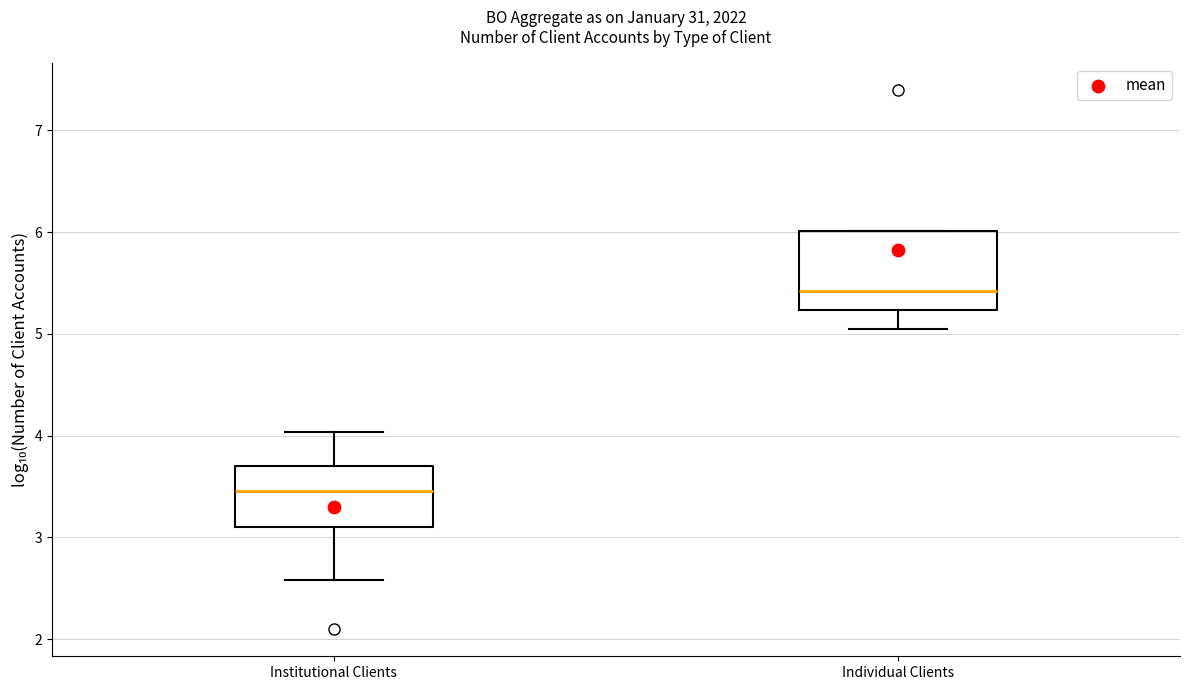

Reading left to right, transcribe this box plot: for each box, give where its median line is, the range the box spans, and where its two whiskers end, as read against the y-axis. The values are not printed on the chart, so give them approximately, as read against the axis.

Institutional Clients: median 3.5, box 3.1 to 3.7, whiskers 2.6 to 4.0
Individual Clients: median 5.4, box 5.2 to 6.0, whiskers 5.1 to 6.0